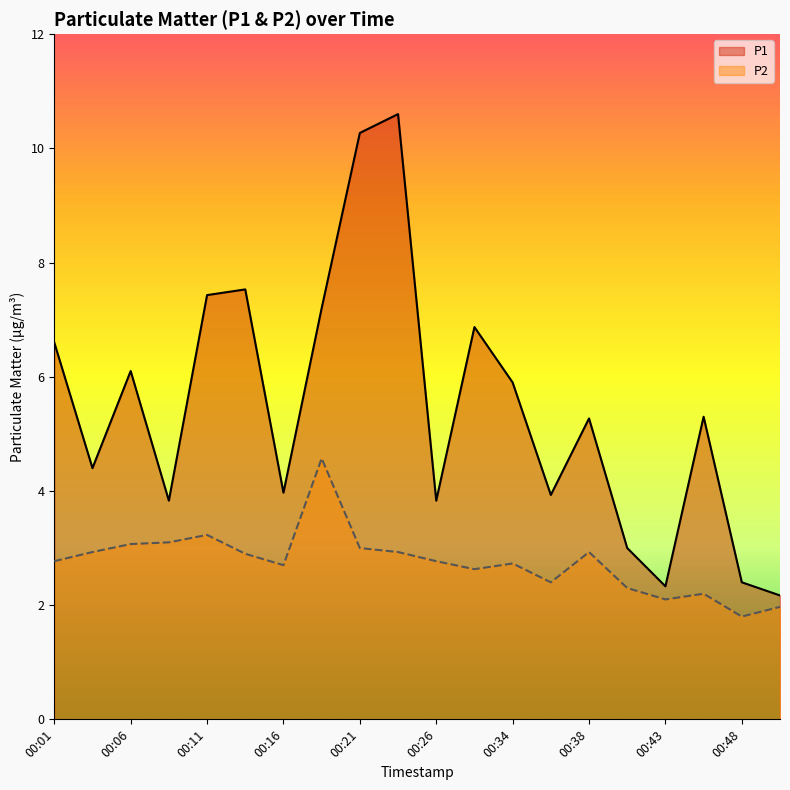

At 00:41, list the series in order from smallest to largest.

P2, P1